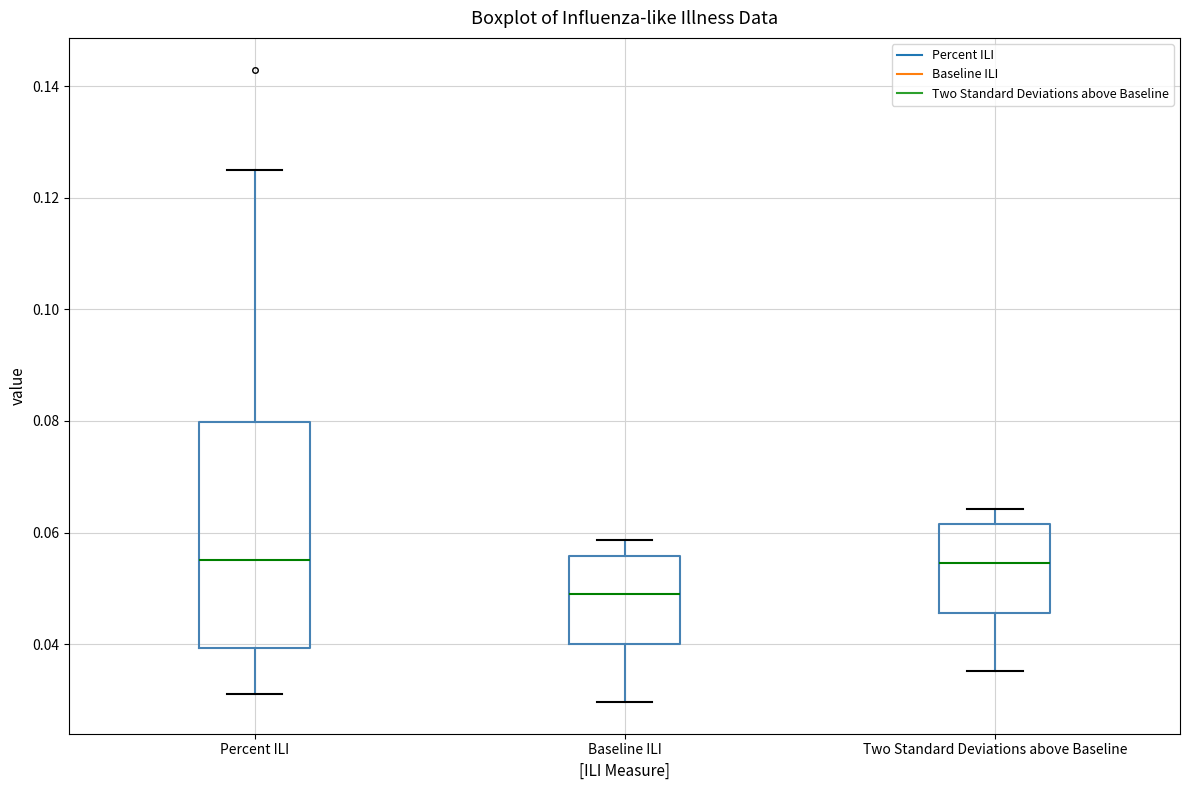

Where is the upper edge of the box for Baseline ILI on the y-axis? The values are not printed on the chart, so give them approximately, as read against the axis.

0.056